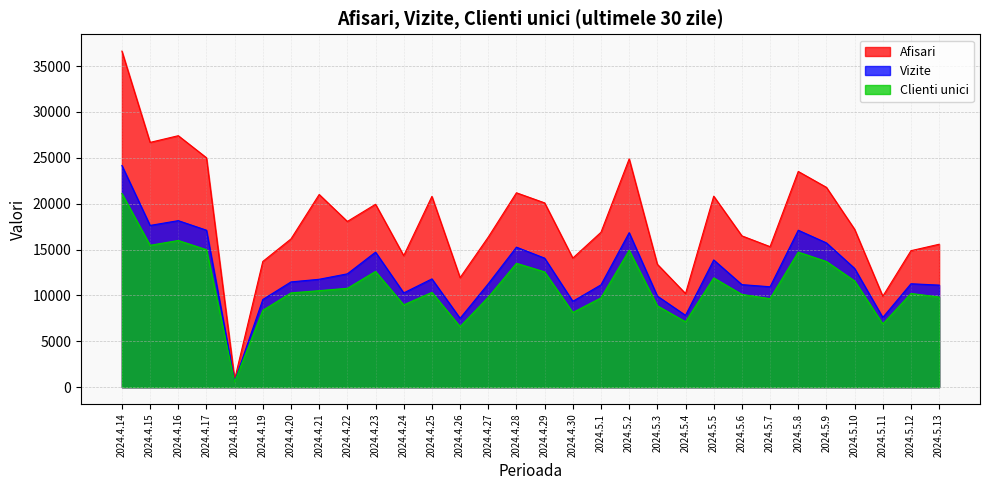

How many values in the Vizite series are below 11764?

15